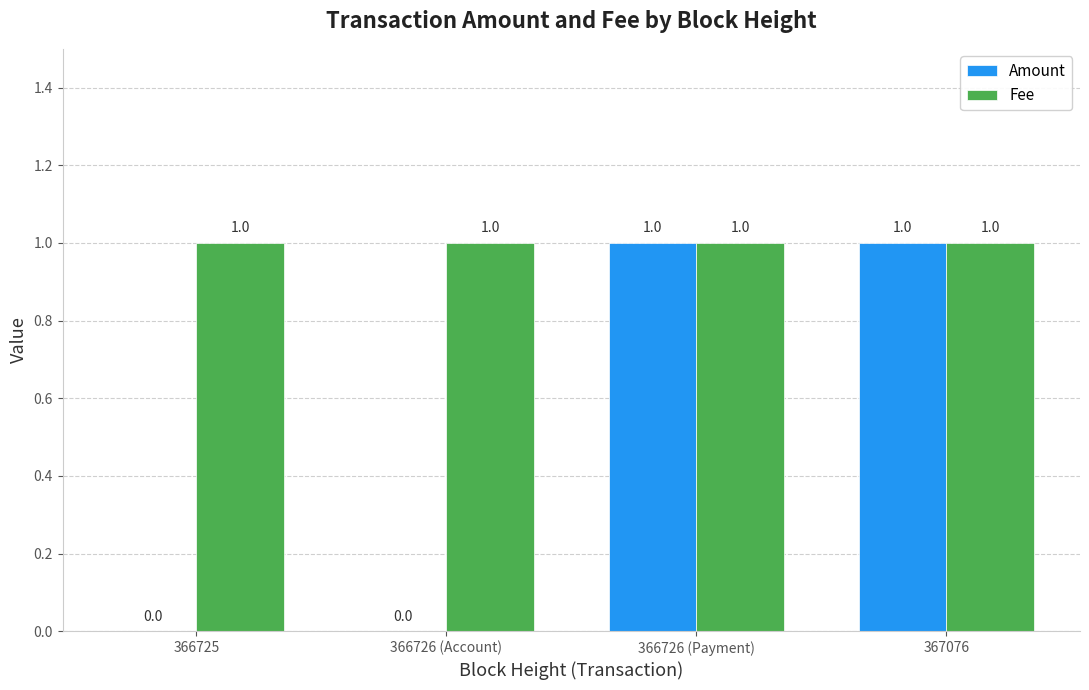

Between 366726 (Account) and 367076, which series saw the biggest shift?

Amount